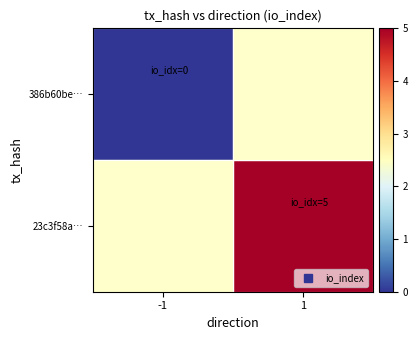

How many series are shown in this chart?

2